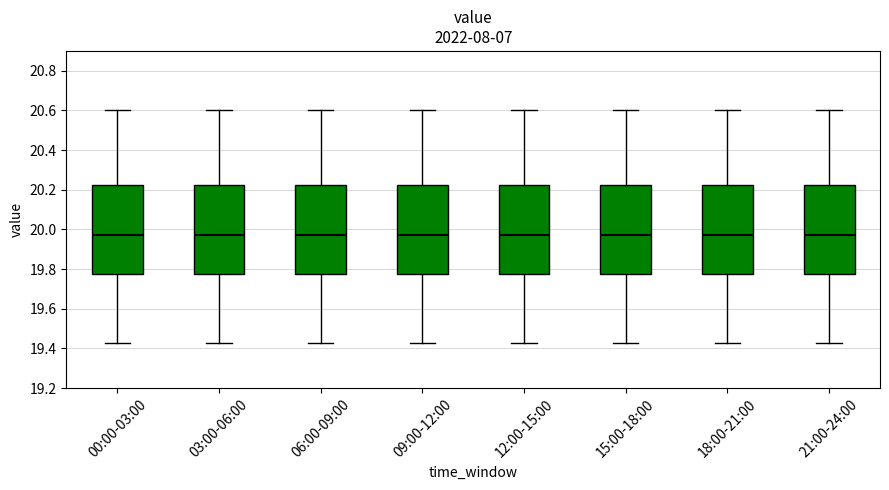

Where is the upper edge of the box for 00:00-03:00 on the y-axis? The values are not printed on the chart, so give them approximately, as read against the axis.

20.22